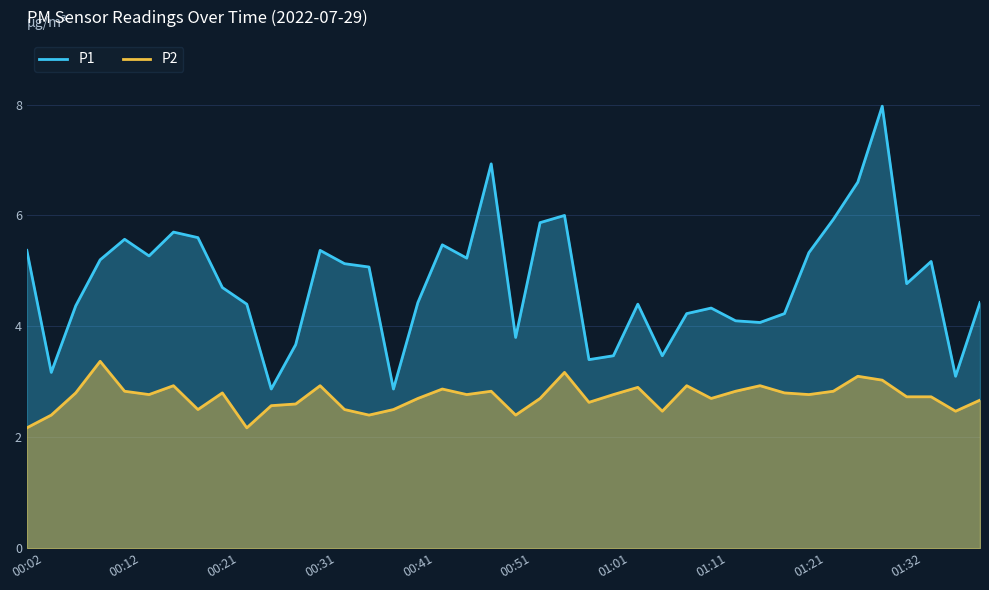

What is the value of the P2 point at the 3rd from the left?

2.8